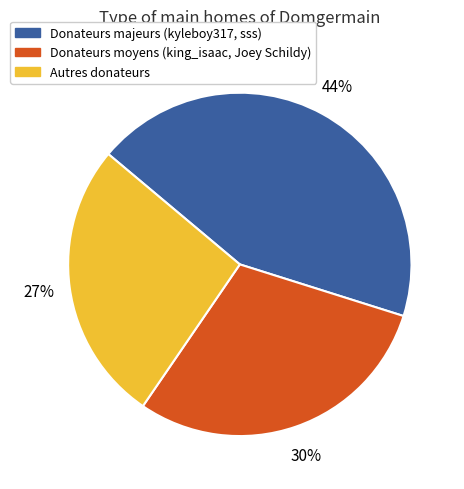

Which slice is the smallest?

Autres donateurs